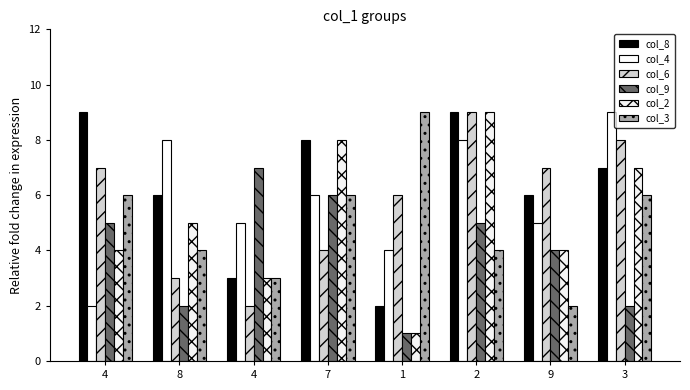

How many groups of bars are there?

8